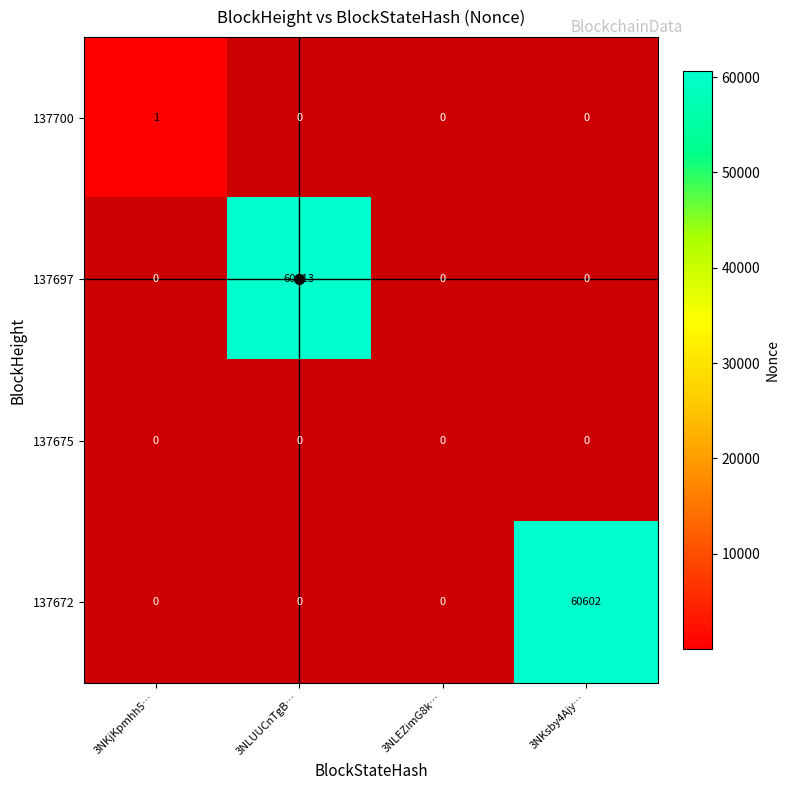

True or false: 137697 has a value of 41680 at 3NKjKpmhh5….

False